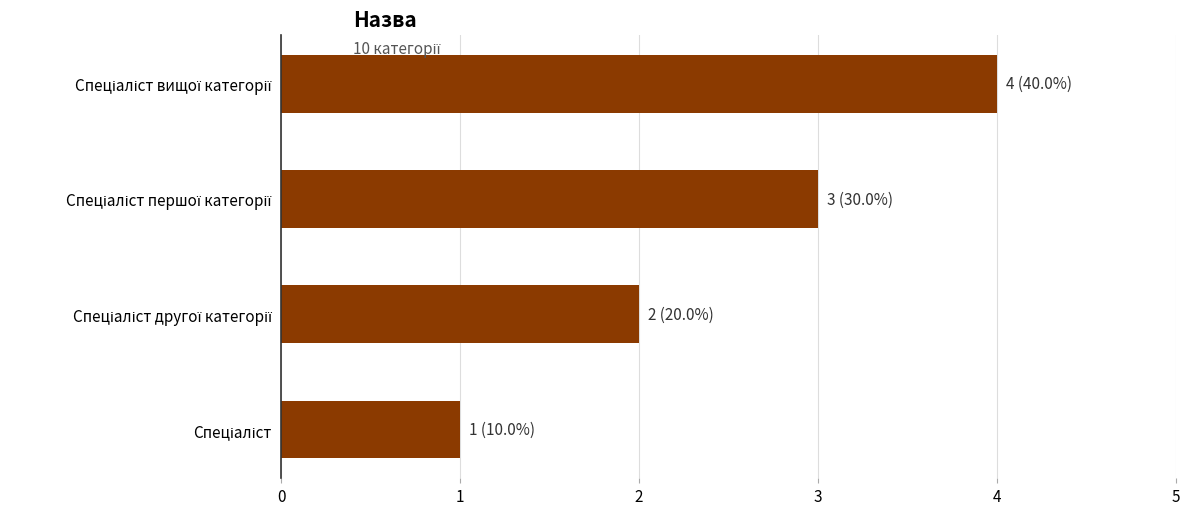

What is the difference between the maximum and minimum values?

3